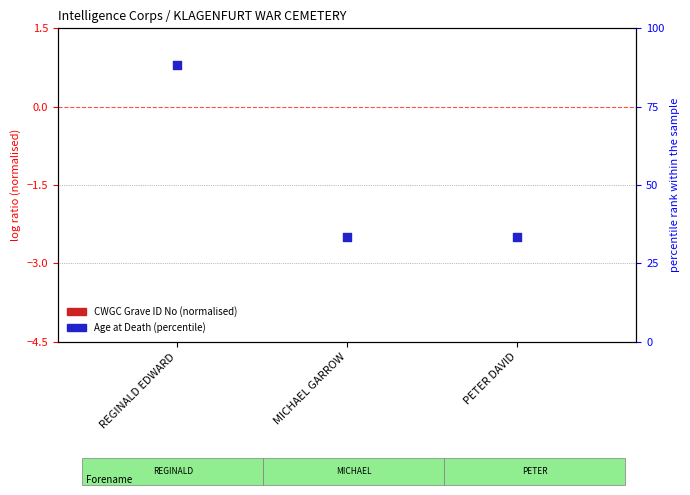

What is the change in value from REGINALD EDWARD to MICHAEL GARROW?

-55.0